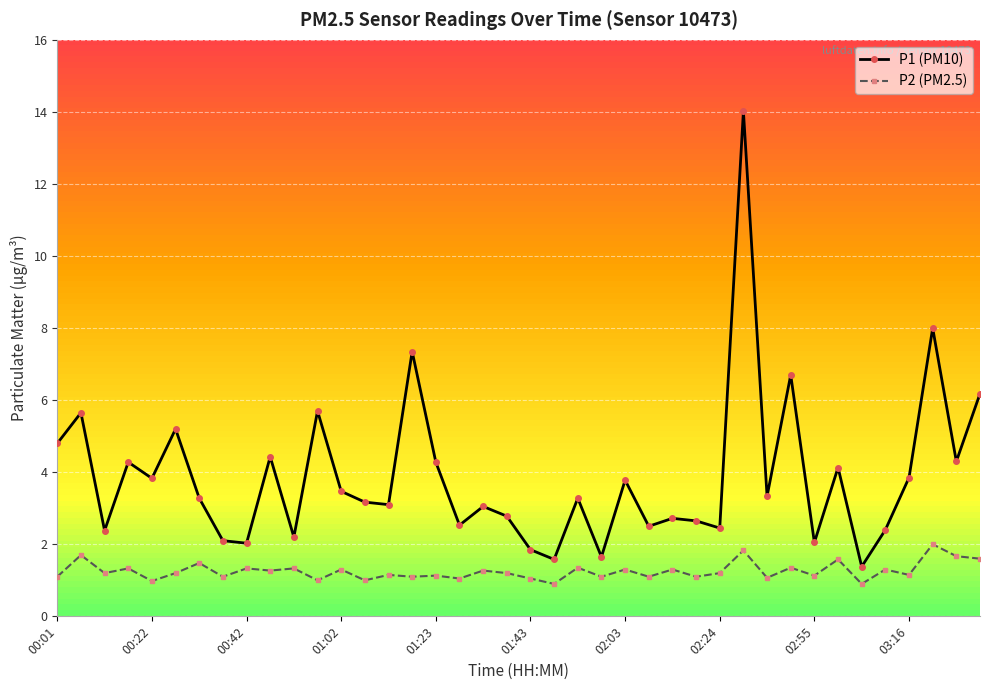

Rank the series by their average value, from lowest to highest.

P2 (PM2.5), P1 (PM10)